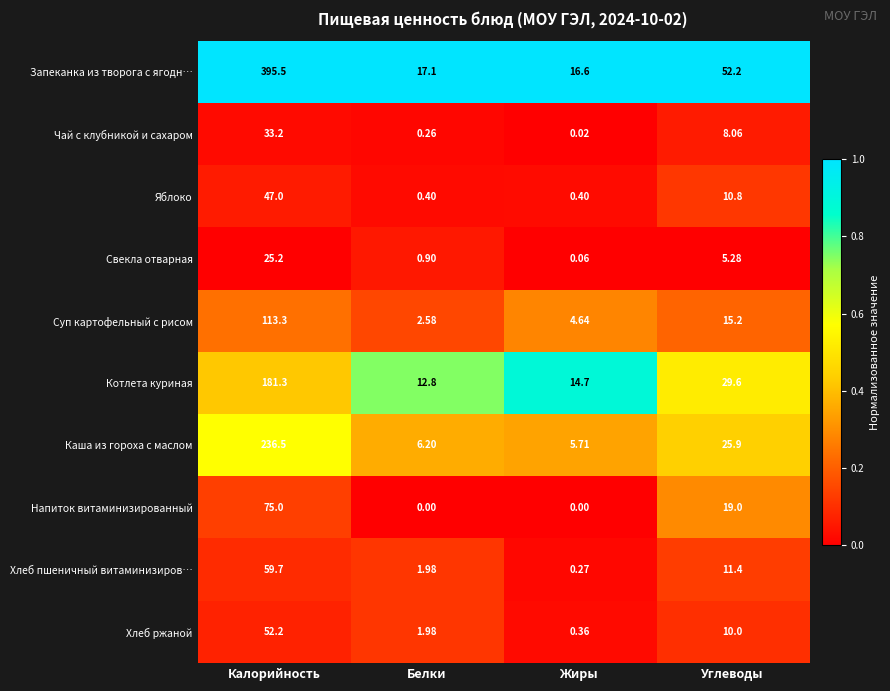

Rank the series by their maximum value, from lowest to highest.

Свекла отварная, Чай с клубникой и сахаром, Яблоко, Хлеб ржаной, Хлеб пшеничный витаминизиров…, Напиток витаминизированный, Суп картофельный с рисом, Котлета куриная, Каша из гороха с маслом, Запеканка из творога с ягодн…